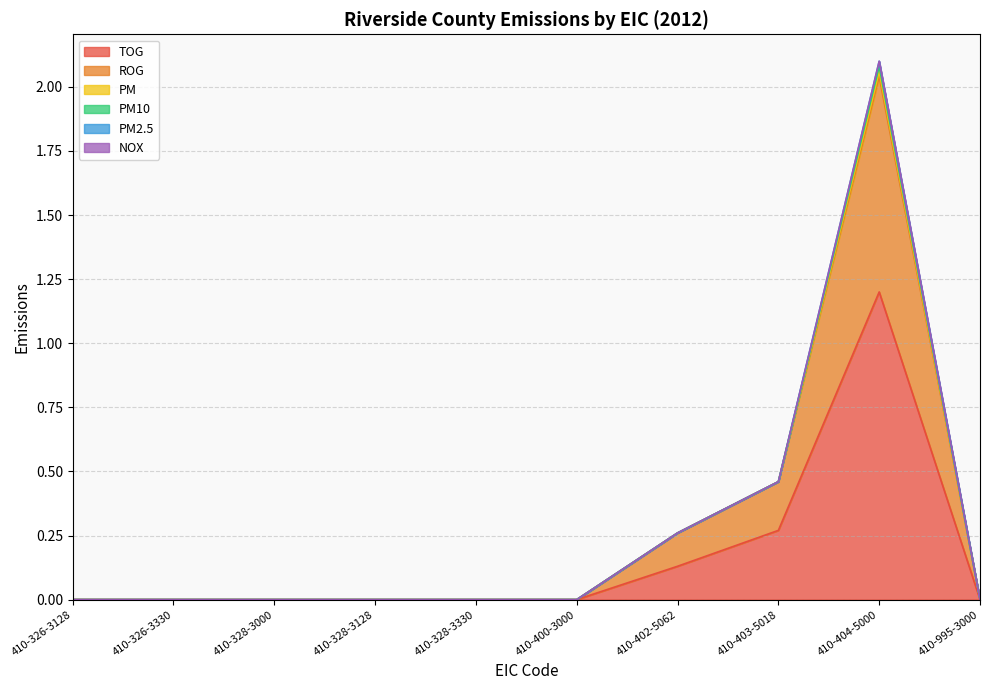

True or false: PM10 has a value of 0.0 at 410-328-3330.

True